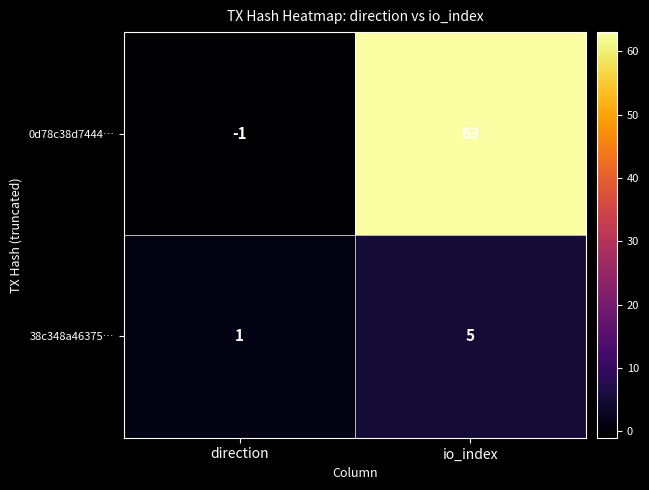

Rank the series by their maximum value, from highest to lowest.

0d78c38d7444…, 38c348a46375…